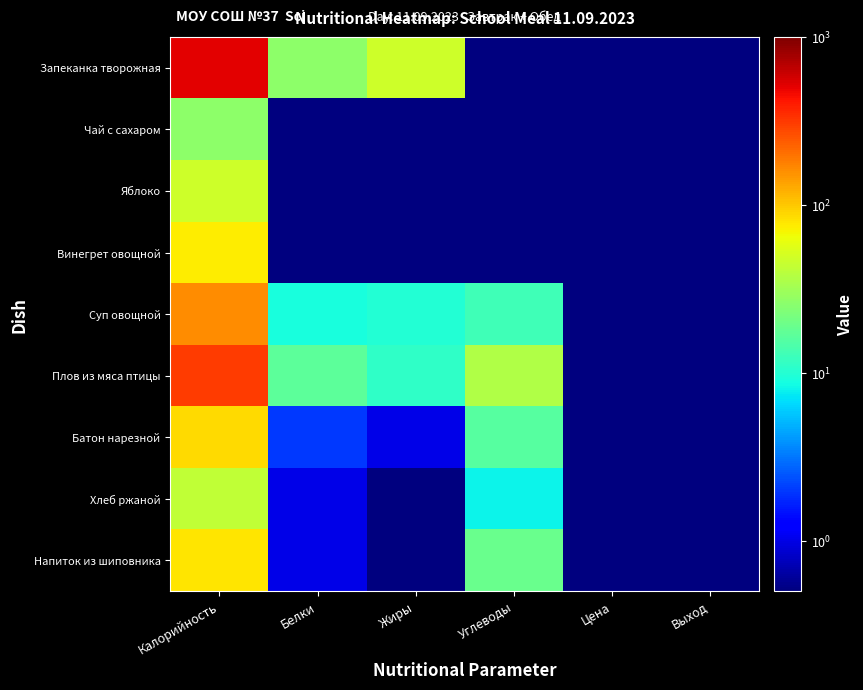

Which series has the largest total across all categories?

Запеканка творожная